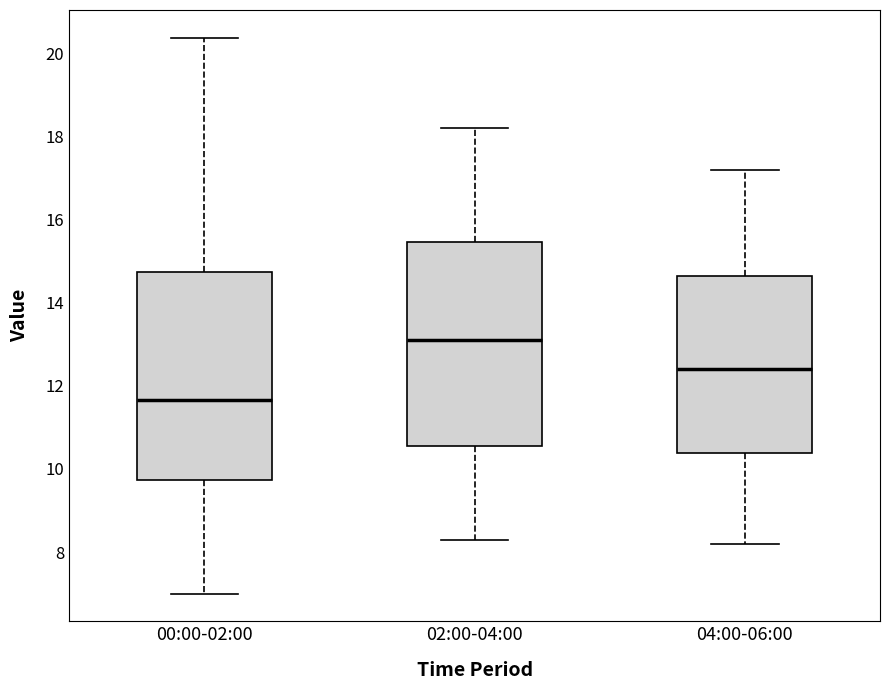

Reading left to right, read every box against the y-axis: the position of its median line, the range the box covers, and the ends of its whiskers. The values are not printed on the chart, so give them approximately, as read against the axis.

00:00-02:00: median 11.6, box 9.8 to 14.8, whiskers 7.0 to 20.4
02:00-04:00: median 13.2, box 10.6 to 15.4, whiskers 8.4 to 18.2
04:00-06:00: median 12.4, box 10.4 to 14.6, whiskers 8.2 to 17.2